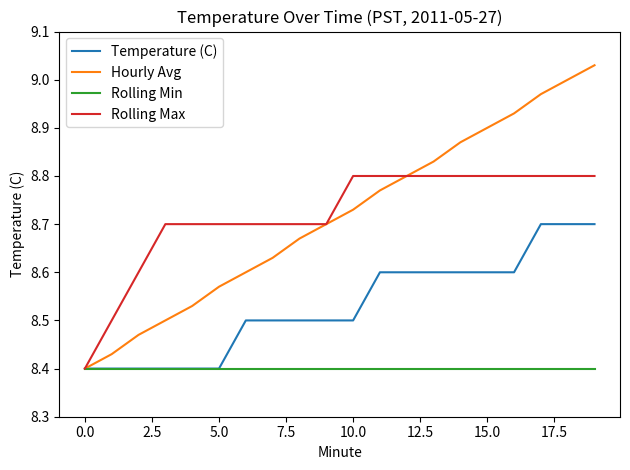

Which series has the largest range (max minus min)?

Hourly Avg